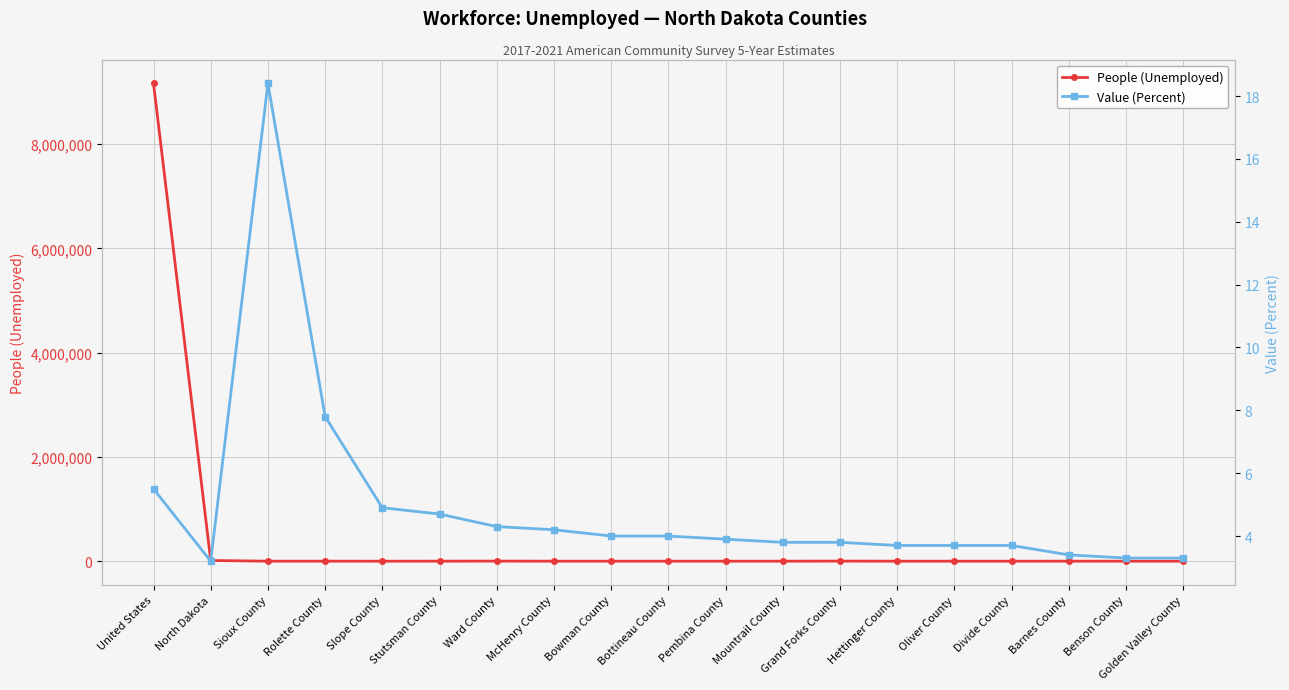

Count the number of categories in the chart.

19